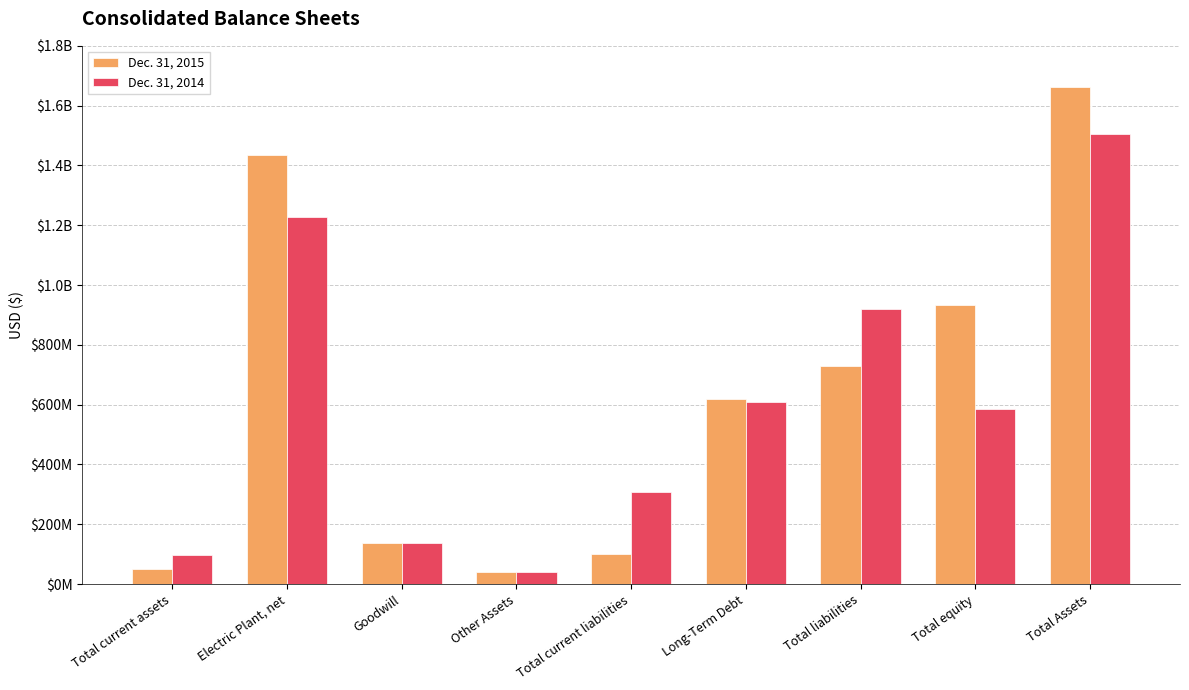

What is the label of the 4th bar from the left?

Other Assets